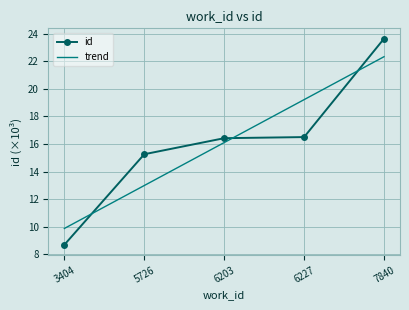

Is this an area chart (filled region under the line)?

No